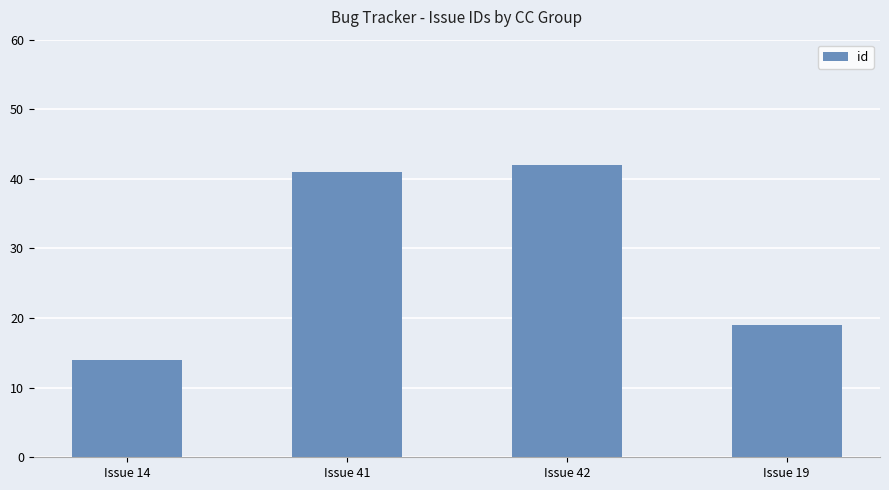

What is the label of the 3rd bar from the right?

Issue 41